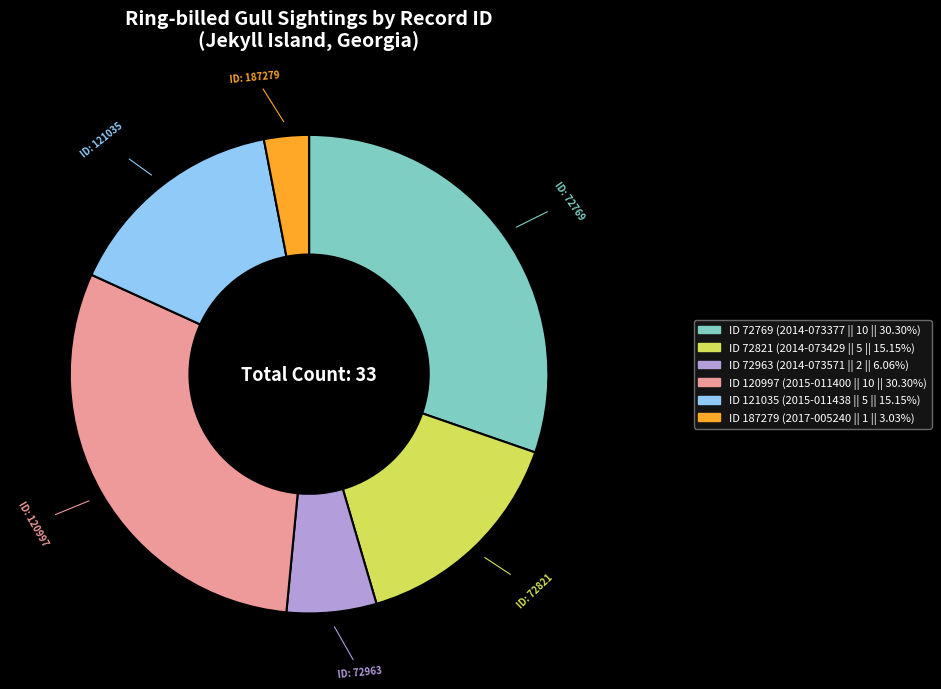

Count the number of slices in the pie.

6